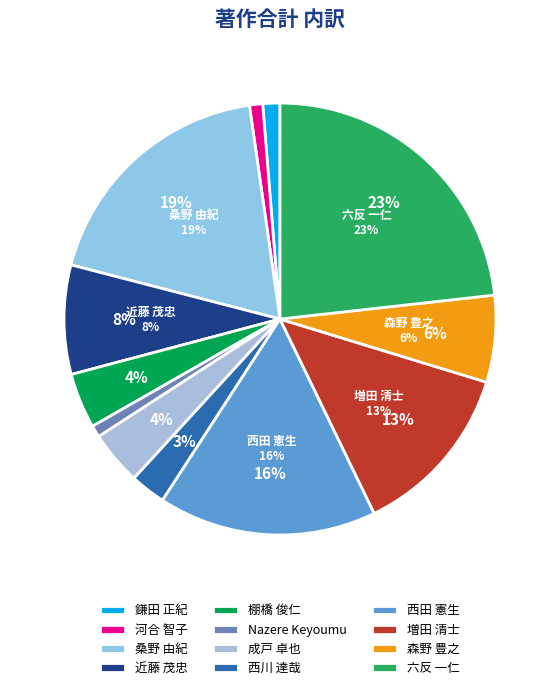

What portion of the pie excludes 鎌田 正紀?

98.7%